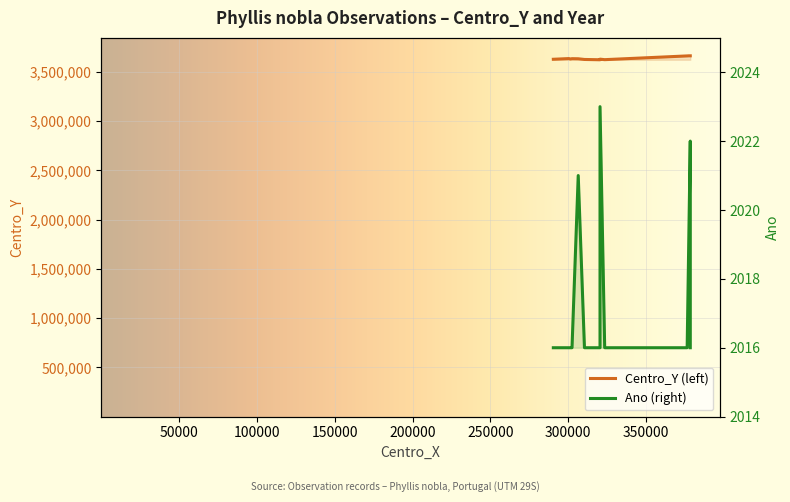

Is this an area chart (filled region under the line)?

No